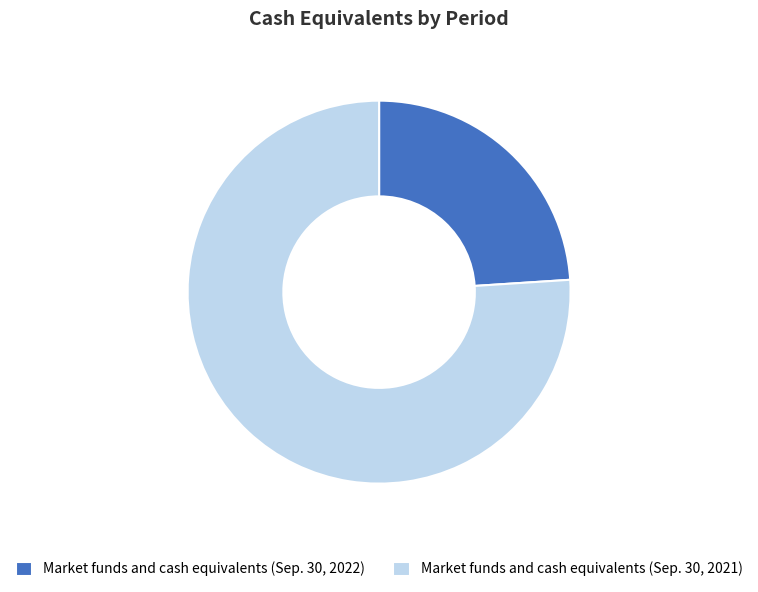

Is the sum of Market funds and cash equivalents (Sep. 30, 2021) and Market funds and cash equivalents (Sep. 30, 2022) greater than half?

Yes